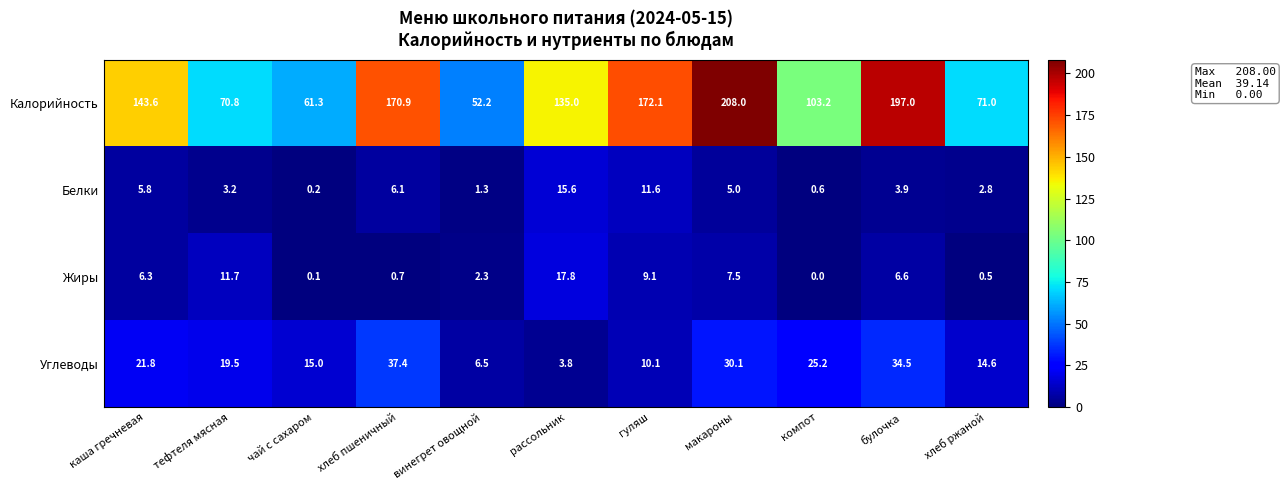

Which series has the largest range (max minus min)?

Калорийность